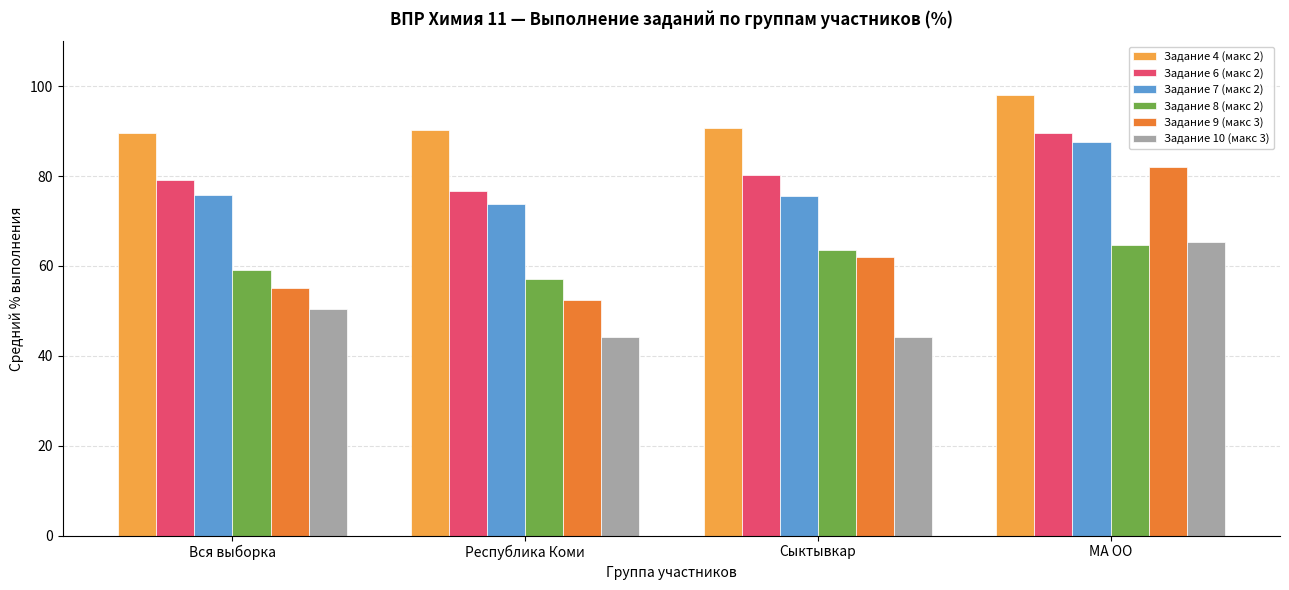

What are all the series names shown in the legend?

Задание 4 (макс 2), Задание 6 (макс 2), Задание 7 (макс 2), Задание 8 (макс 2), Задание 9 (макс 3), Задание 10 (макс 3)